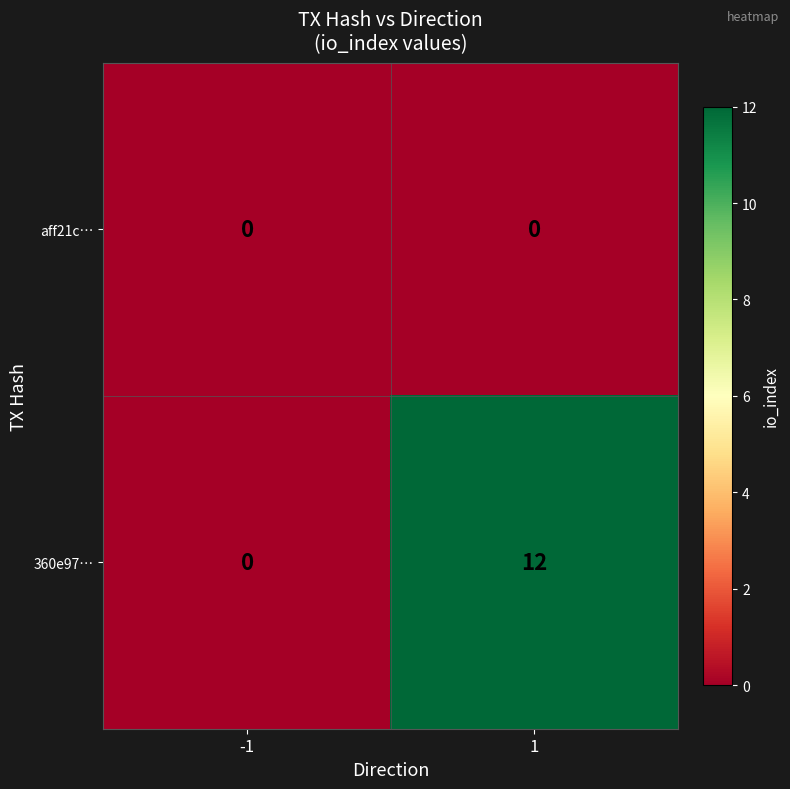

At how many categories does at least one series exceed 3?

1